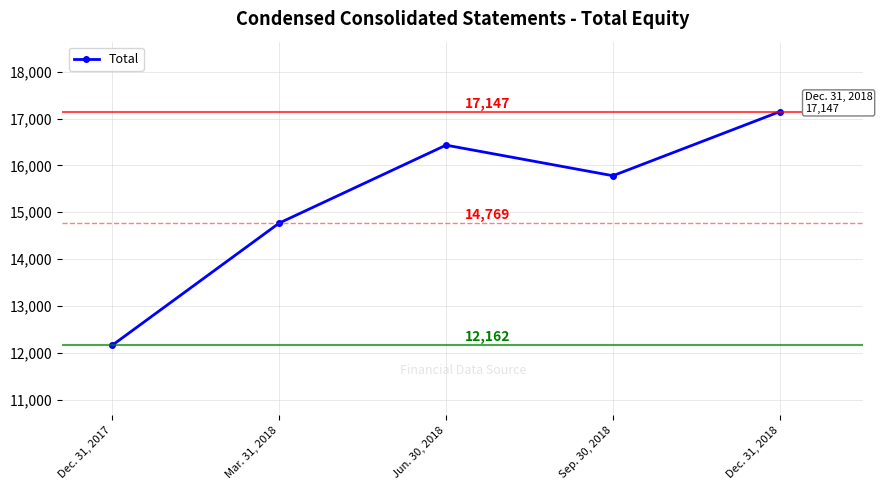

Which category has the lowest value across all series?

Dec. 31, 2017